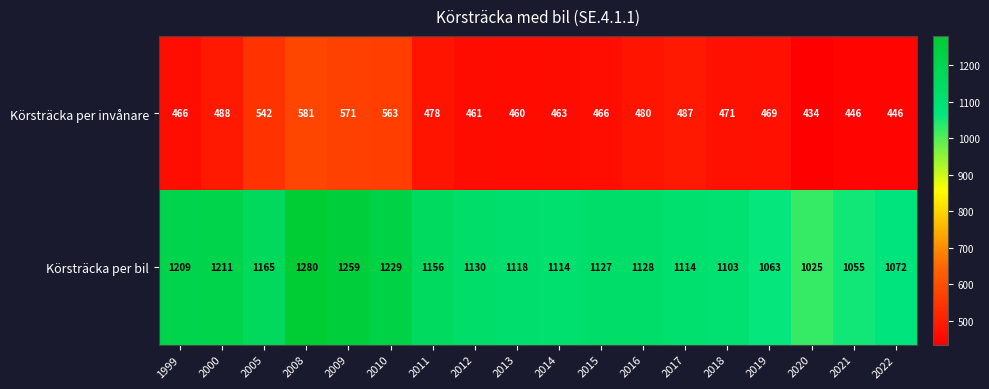

Which series has the largest total across all categories?

Körsträcka per bil